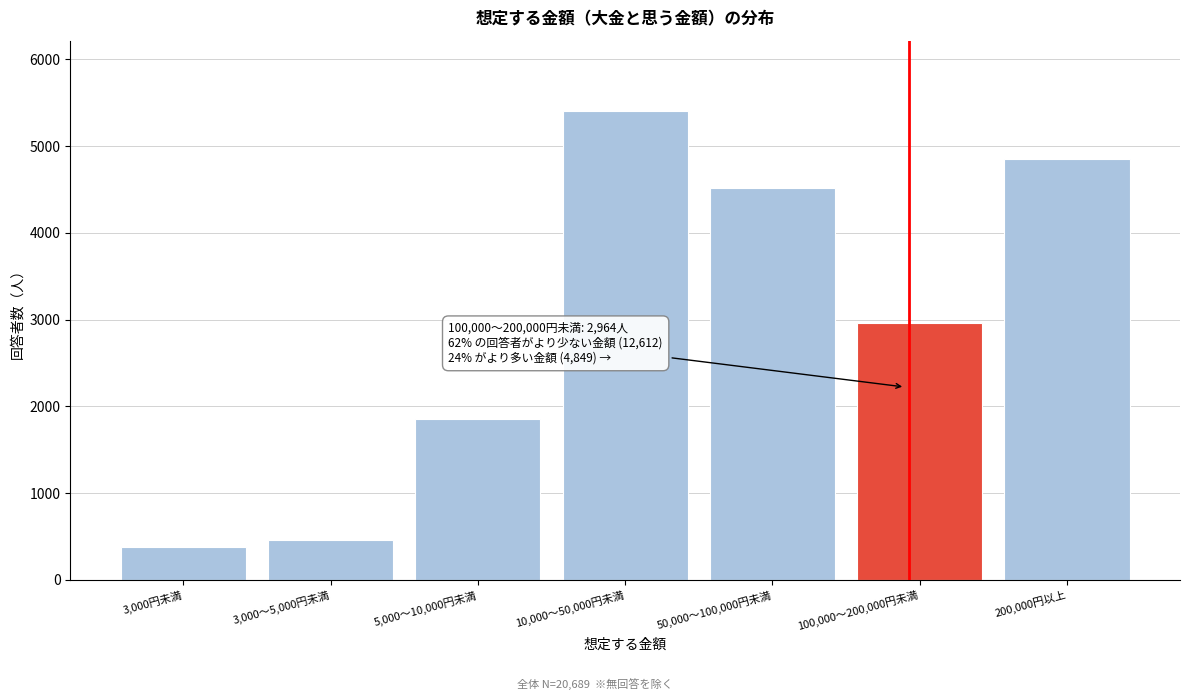

Reading right to left, extract all data points from this chart.

4849	2964	4521	5406	1850	457	378